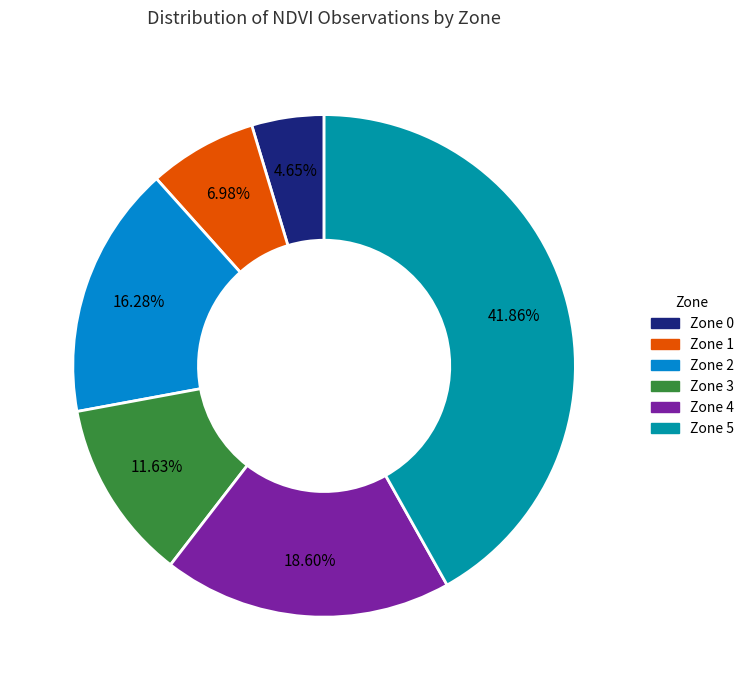

To the nearest percent, what is the average slice percentage?

17%